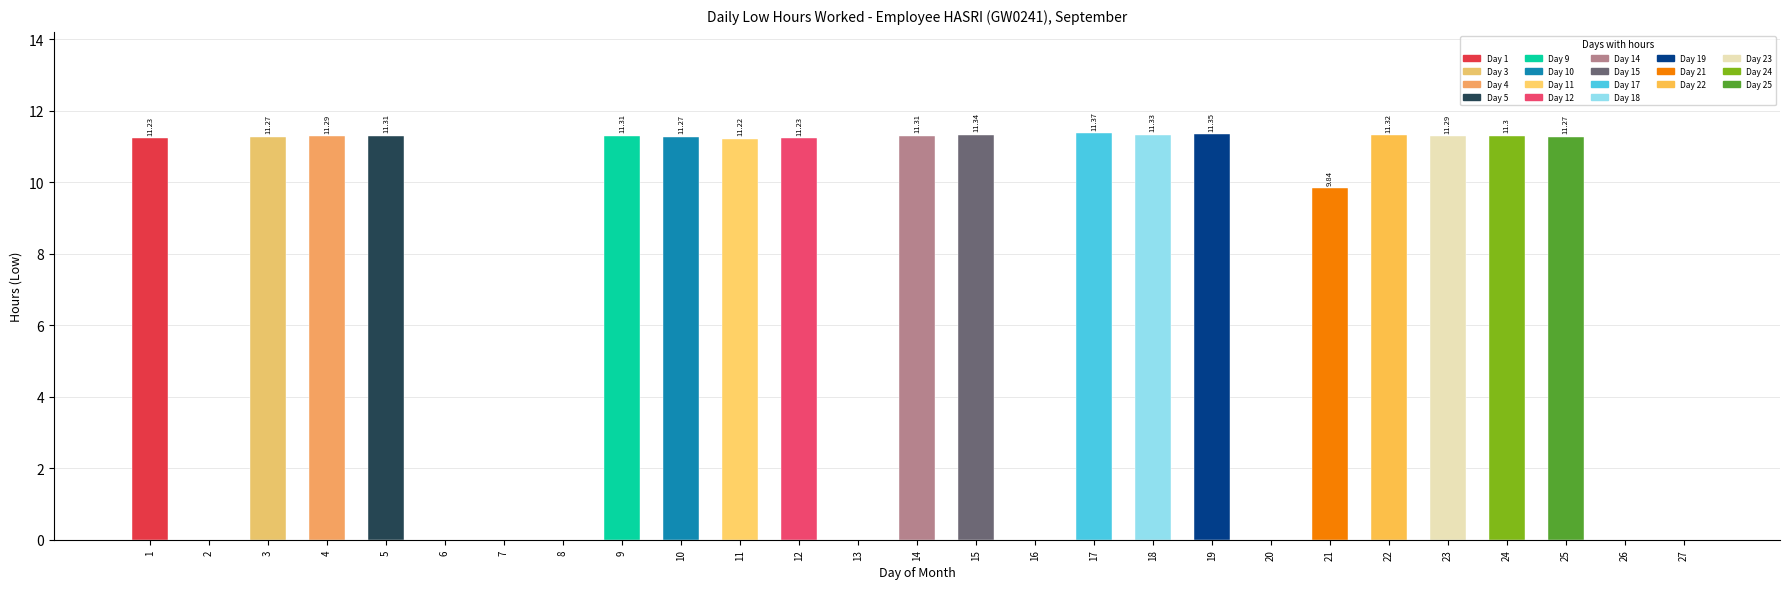

Between 4 and 27, which is larger?

4